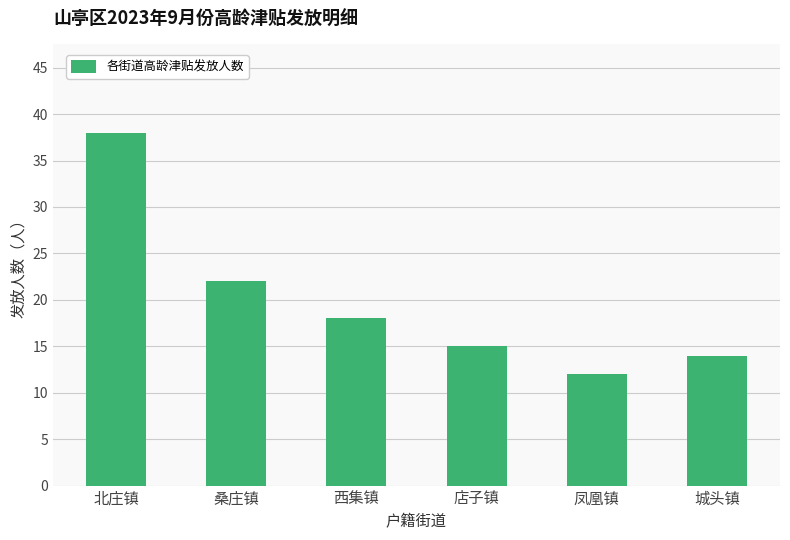

Count the number of data series in this chart.

1